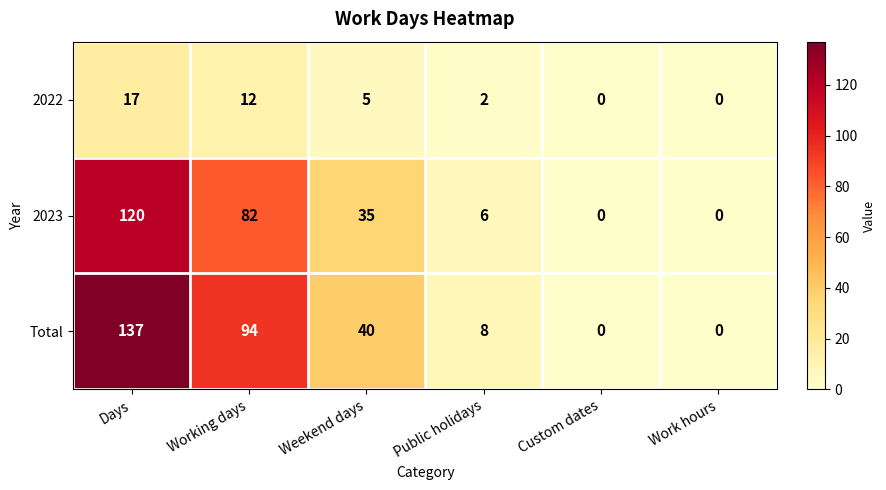

Is it true that 2022 equals 19 at Working days?

False